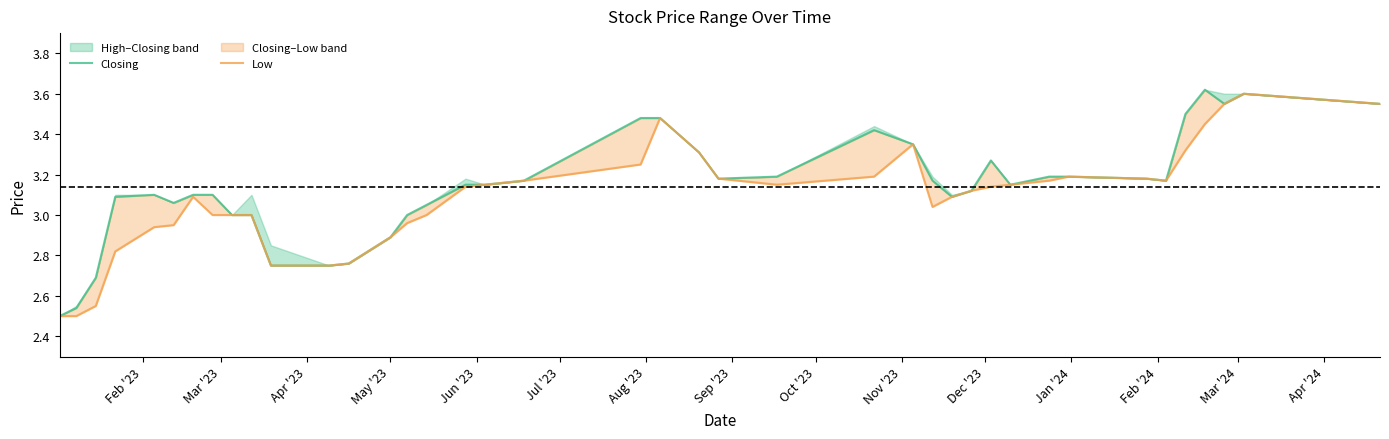

Is the value of Closing at 31 greater than the value of Low at Jan '24?

Yes